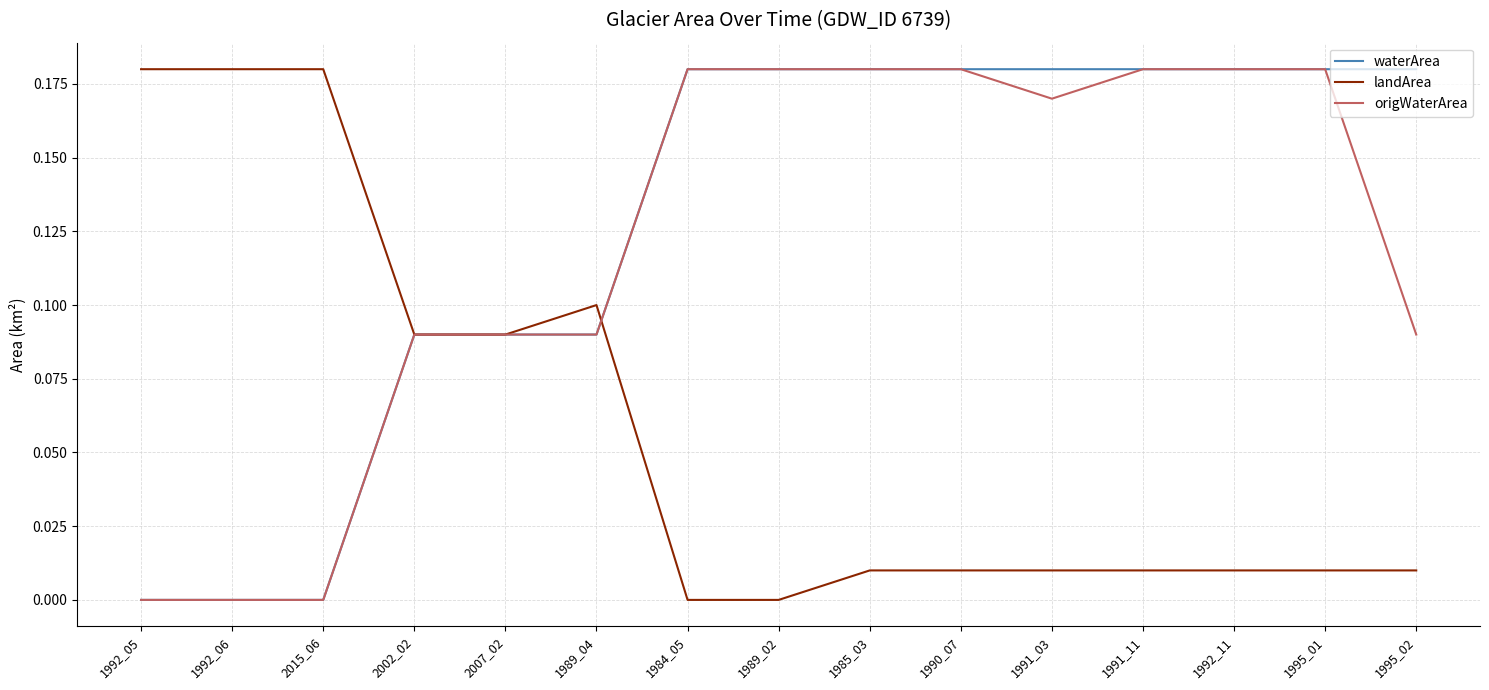

Which series has the largest total across all categories?

waterArea